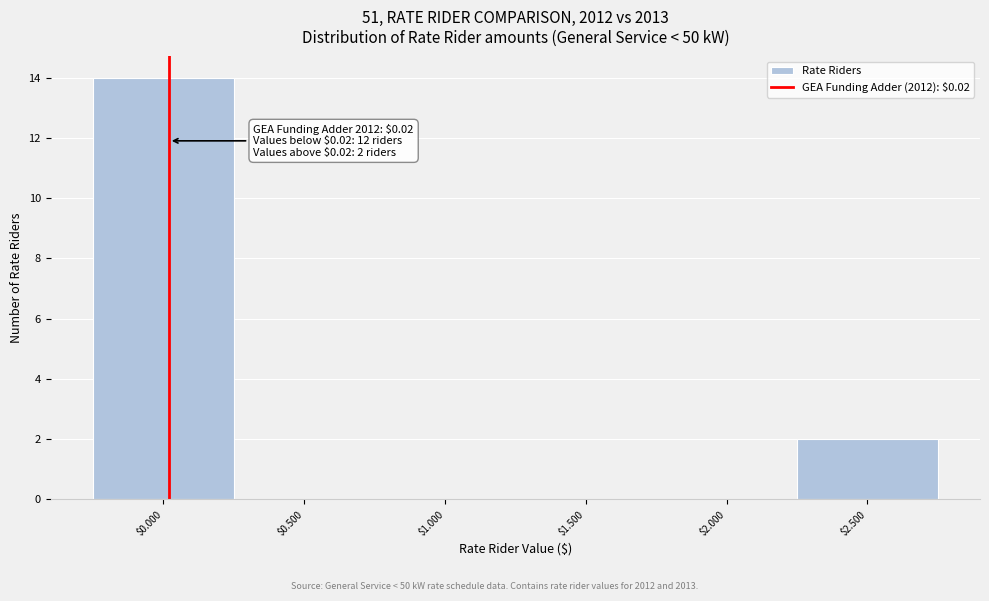

Over which range of the x-axis is the bar tallest?

-0.25 to 0.25